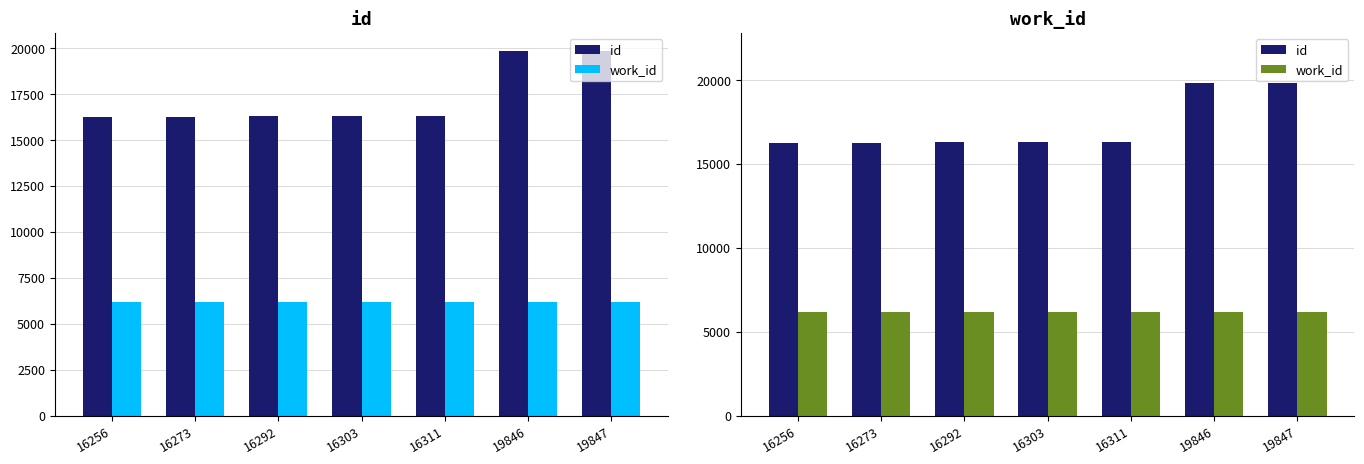

Which has a higher value, 16303 or 16256?

16303